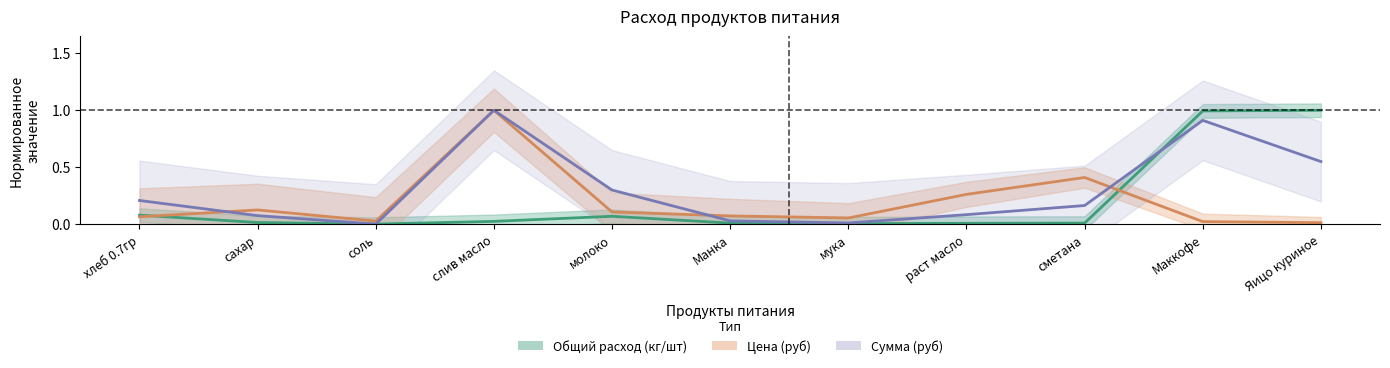

What is the label of the 2nd point from the left?

сахар